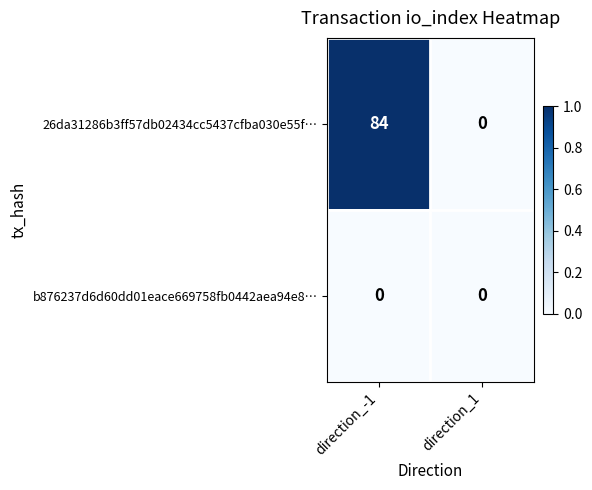

The 26da31286b3ff57db02434cc5437cfba030e55f… series shows 138 at direction_-1. True or false?

False